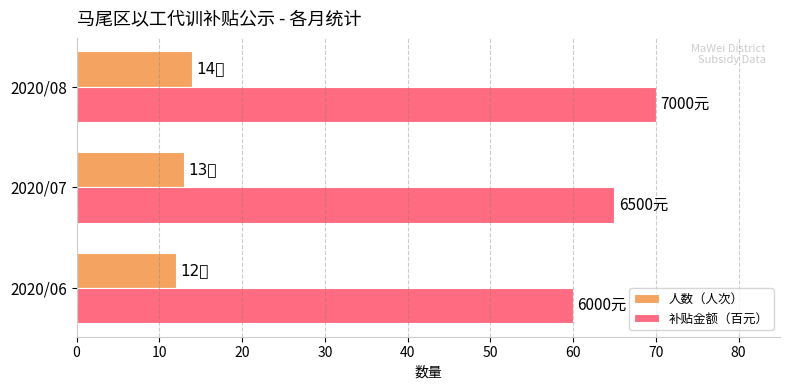

What is the approximate value of 人数（人次） at 2020/06?

12